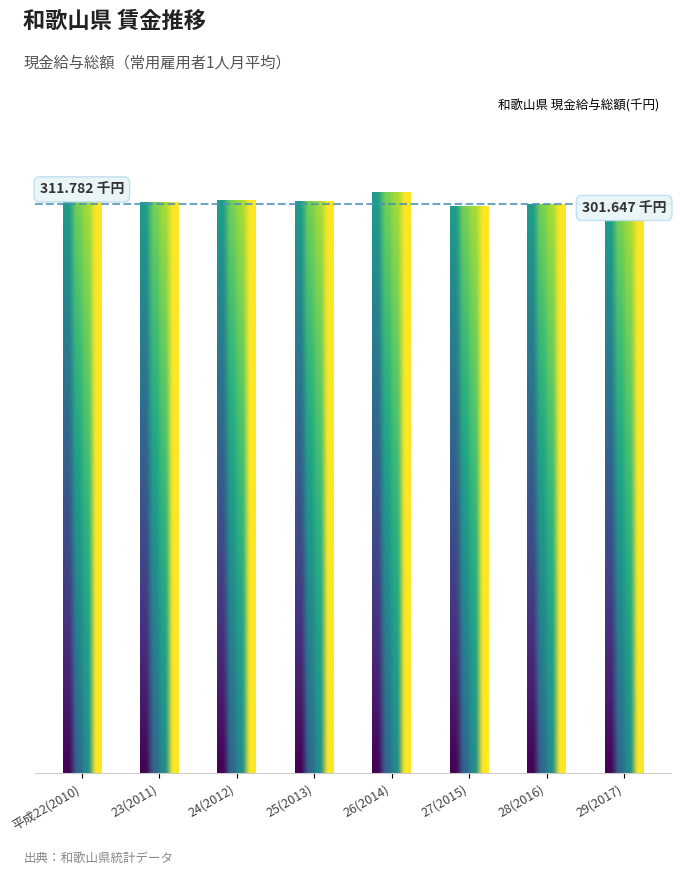

Does the chart contain any negative values?

No